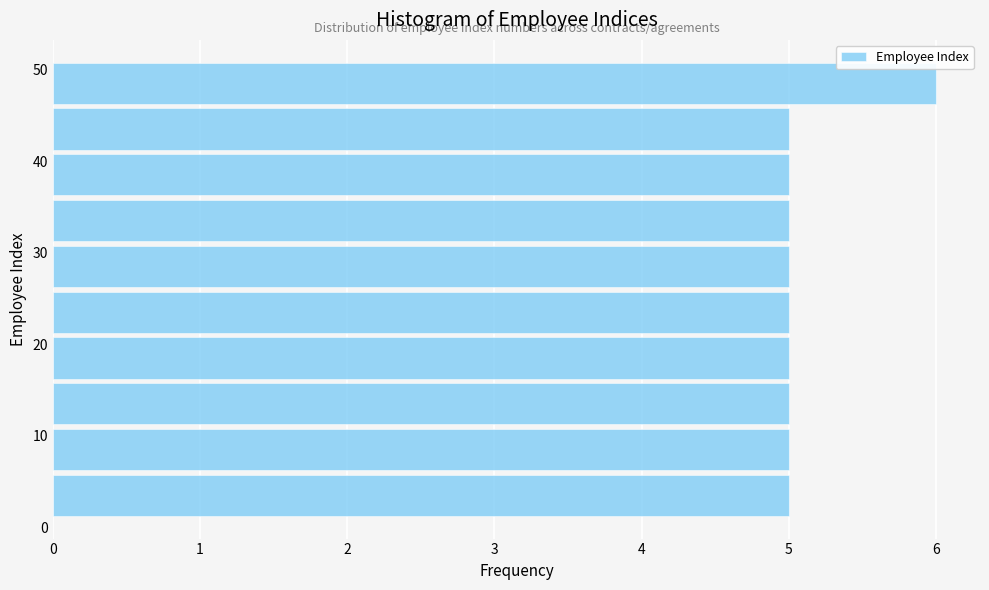

What is the length of the bar covering 26 to 31 on the y-axis? The values are not printed on the chart, so give them approximately, as read against the axis.

5